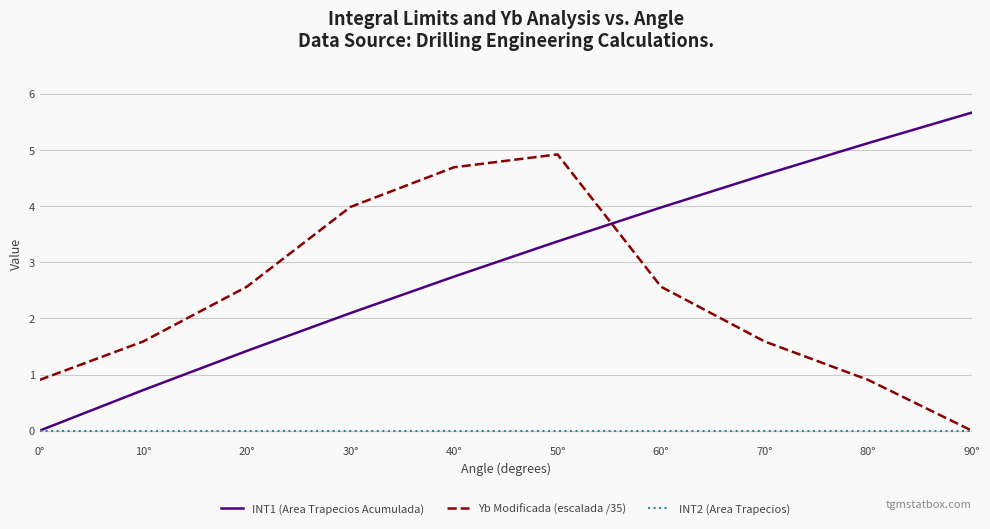

At how many categories does at least one series exceed 3?

7